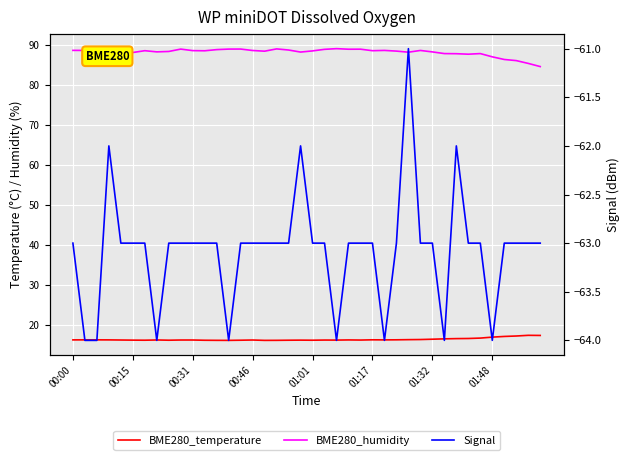

List the series in order of their peak value, lowest first.

Signal, BME280_temperature, BME280_humidity